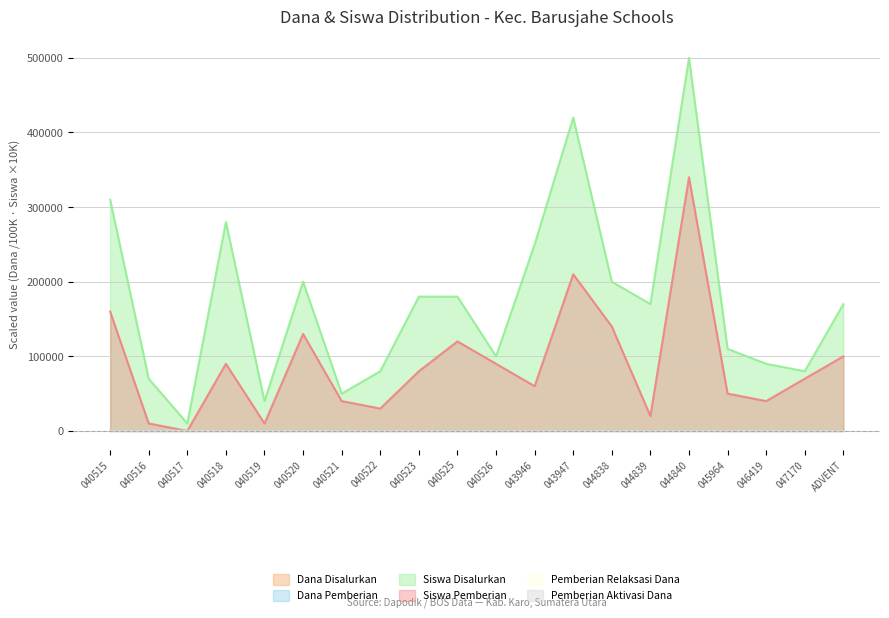

At which category does Siswa Pemberian reach its first local valley?

040517